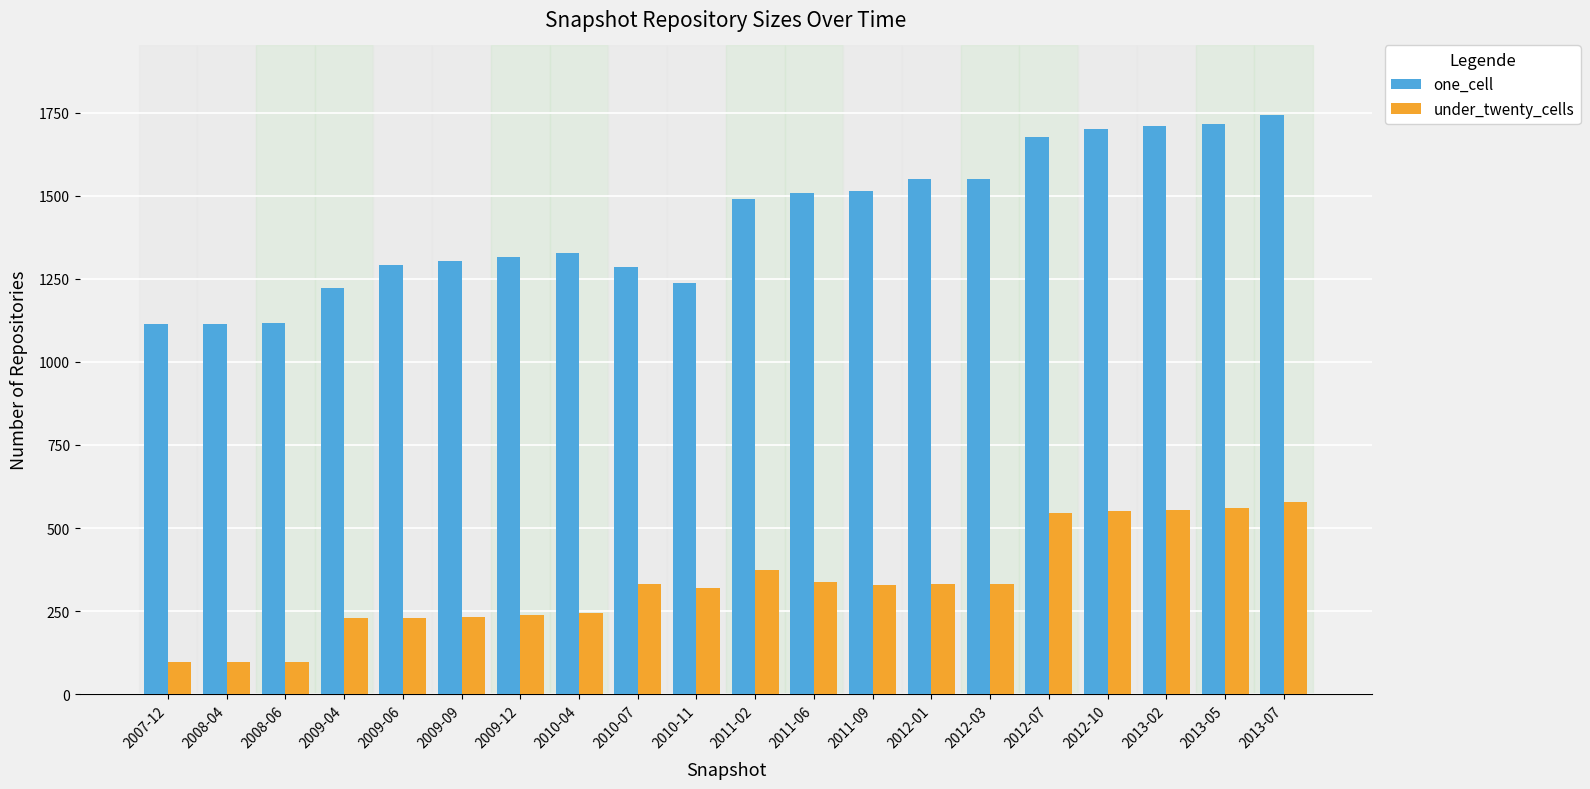

What is the label of the 6th bar from the left?

2009-09